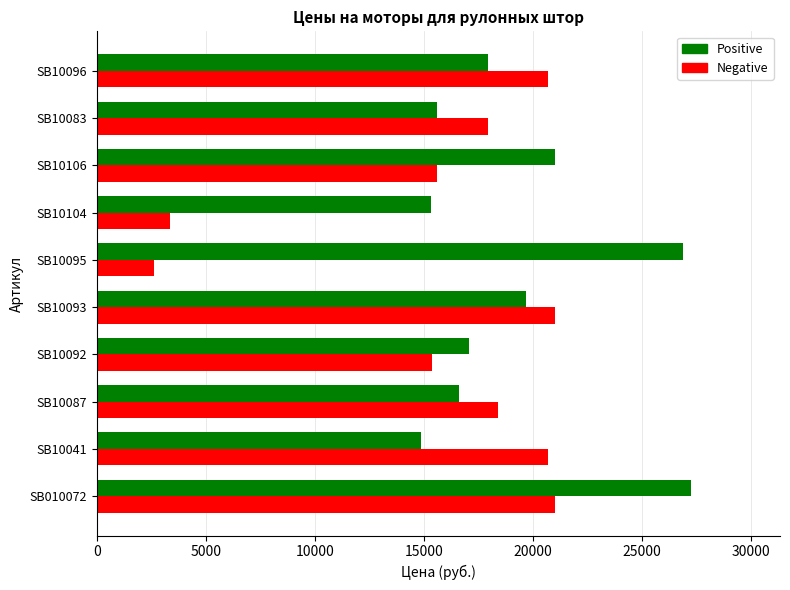

What is the smallest value displayed?

2625.0